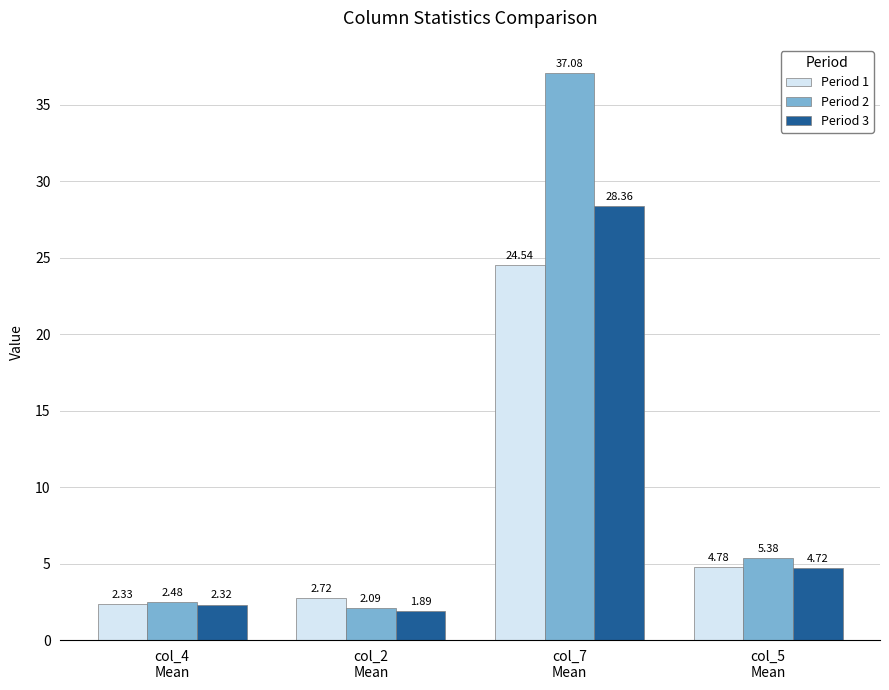

Rank the series by their maximum value, from lowest to highest.

Period 1, Period 3, Period 2